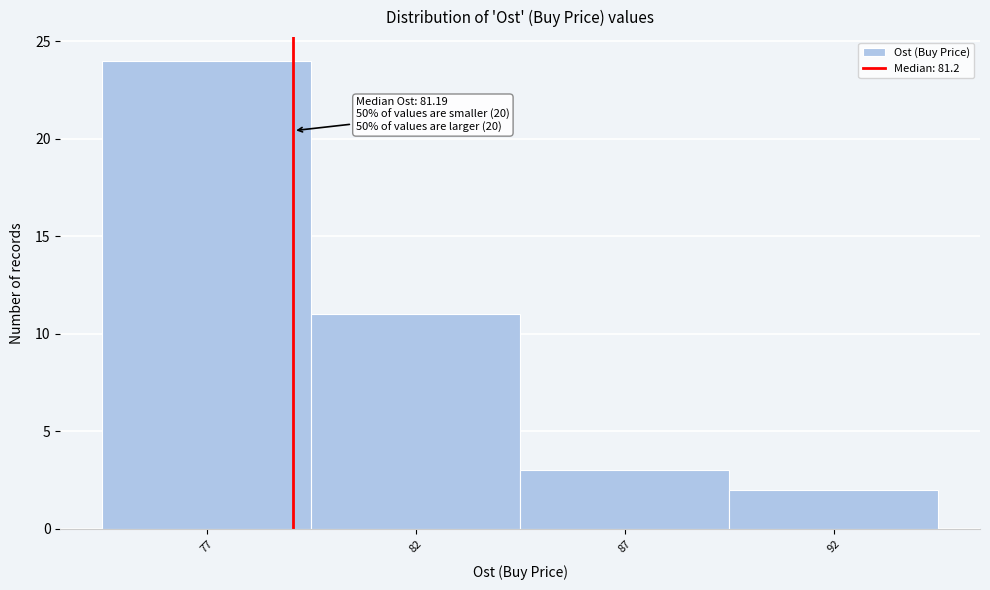

Reading left to right, extract all data points from this chart.

77=24	82=11	87=3	92=2